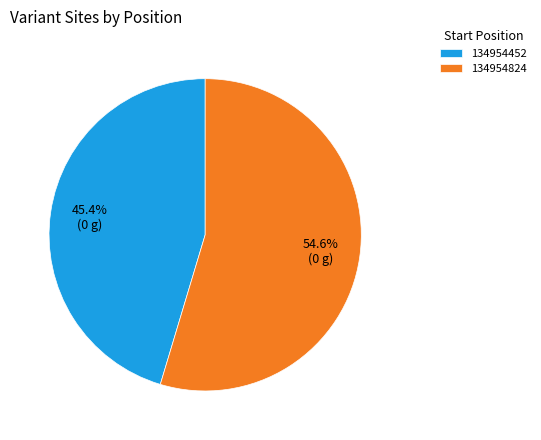

How many slices are in this pie chart?

2